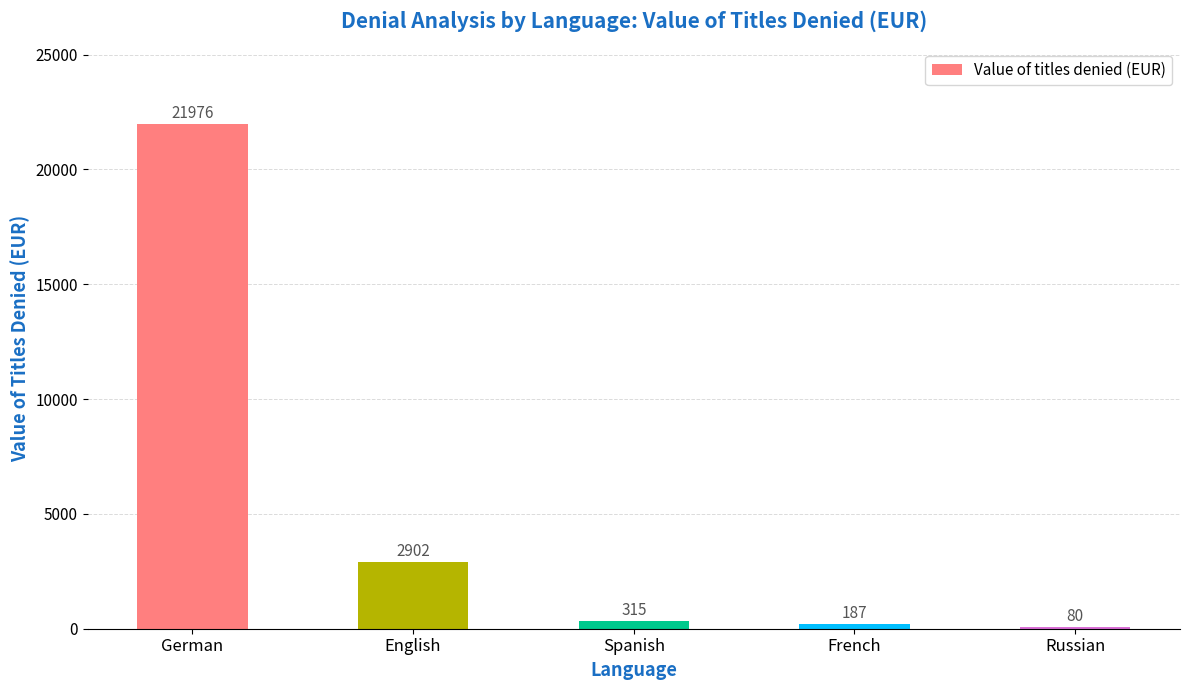

The value at English is 2902. True or false?

True